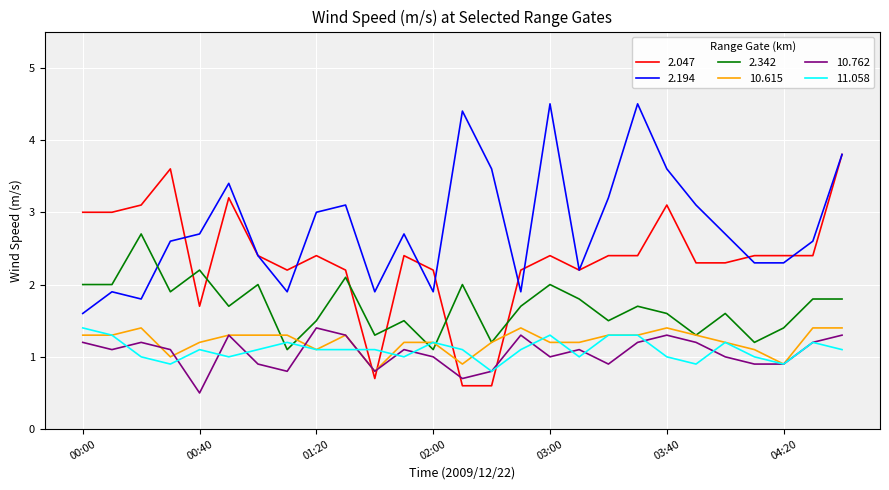

What is the minimum value for 2.342?

1.1